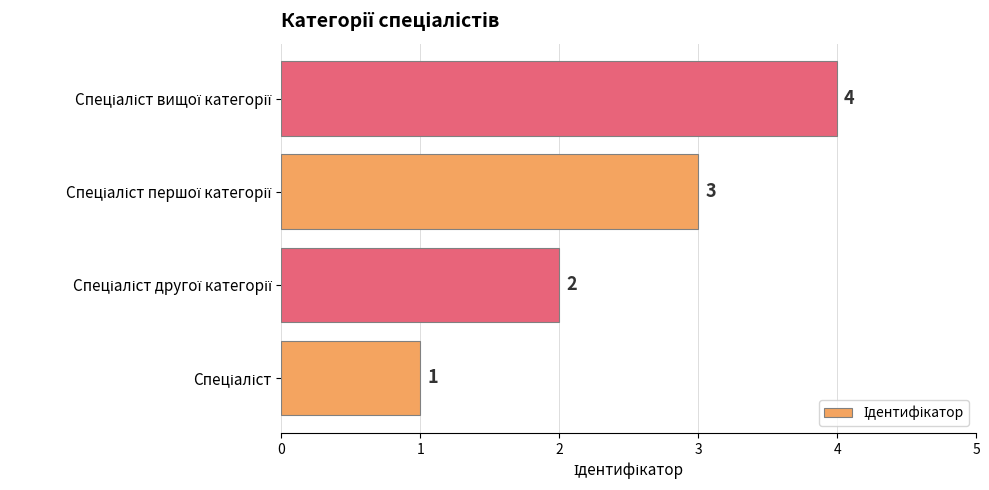

Count the values in the range 2 to 4.

3